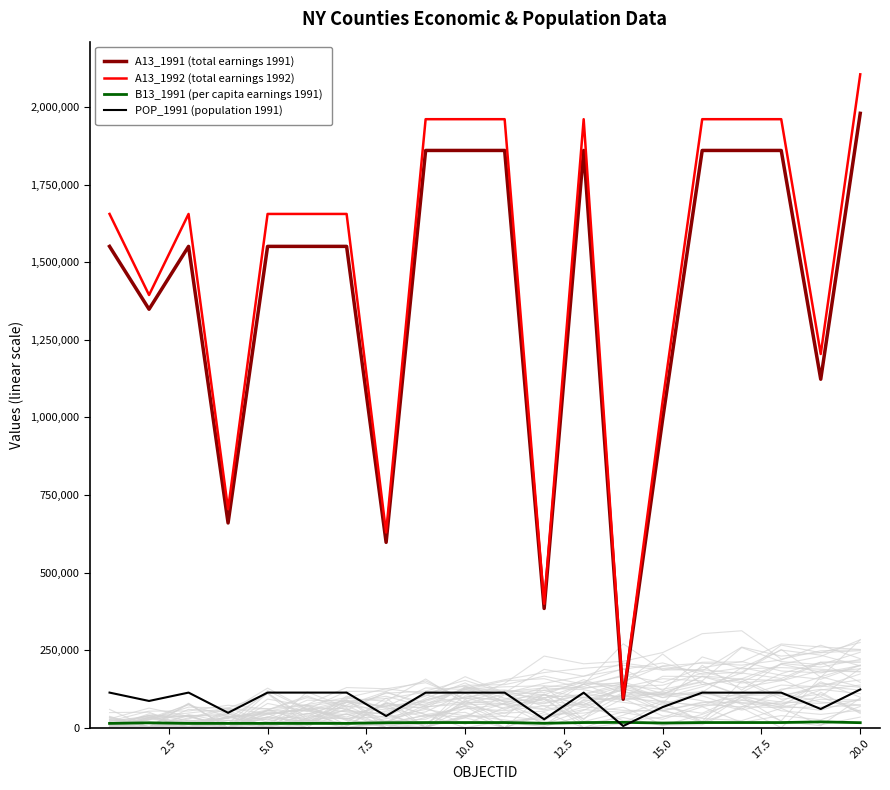

What is the difference between the second highest and second lowest values in the A13_1992 (total earnings 1992) series?

1562050